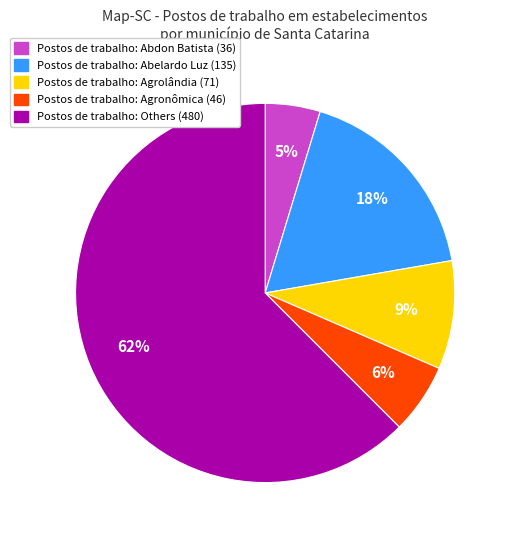

To the nearest percent, what is the average slice percentage?

20%